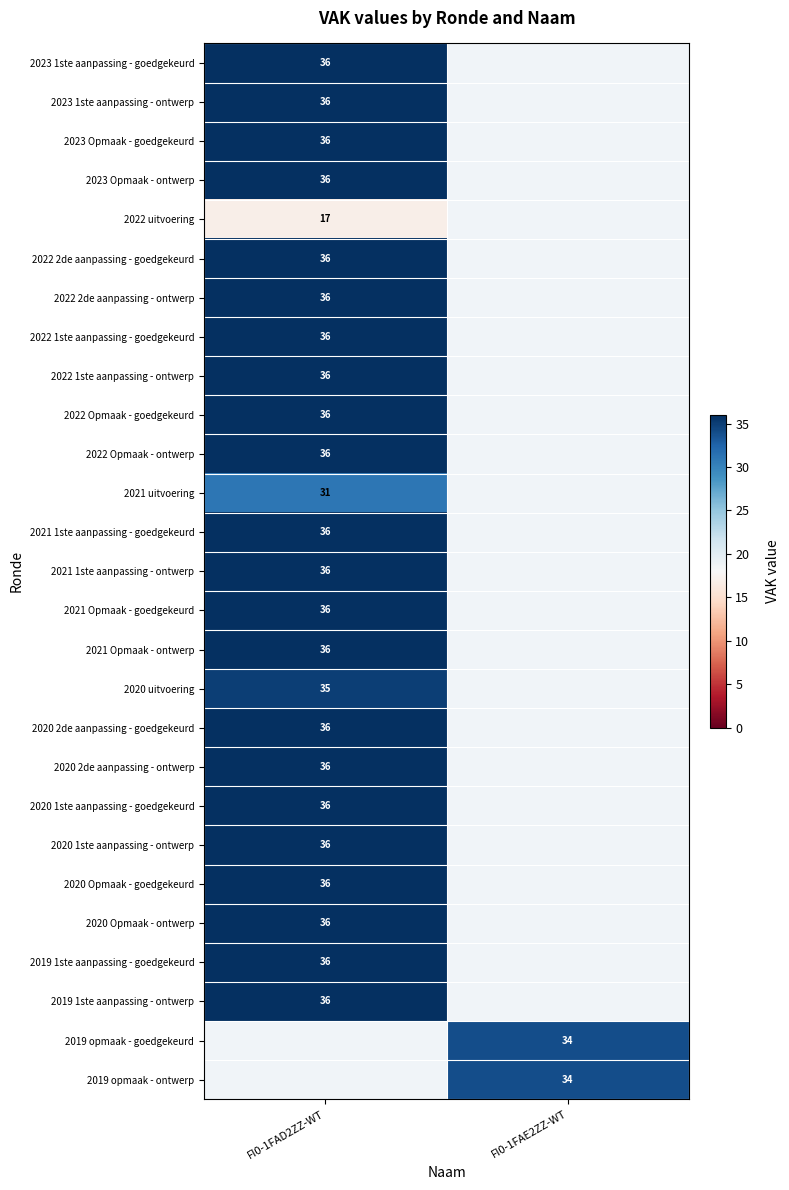

Which has a higher value, FI0-1FAE2ZZ-WT or FI0-1FAD2ZZ-WT?

FI0-1FAD2ZZ-WT